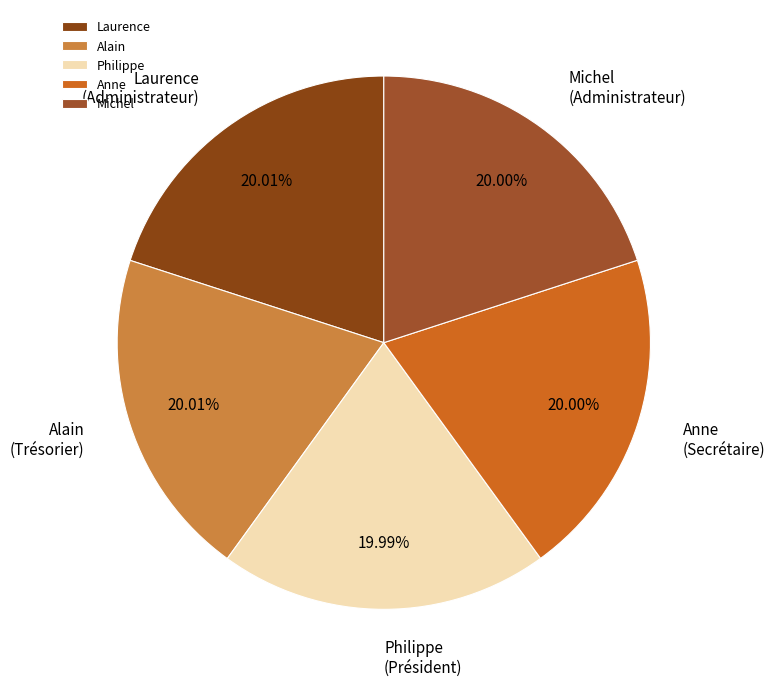

Does Anne represent more than half of the total?

No